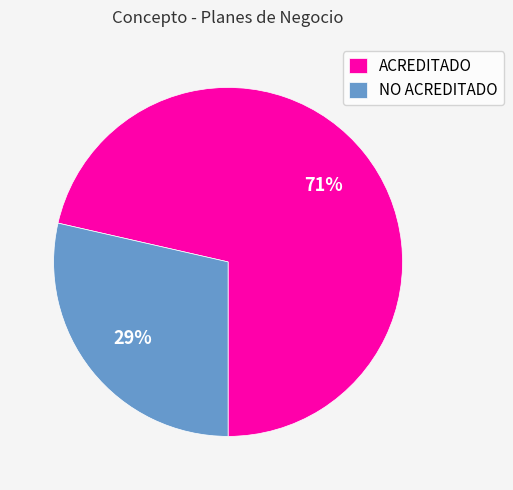

Does ACREDITADO account for over 50% of the chart?

Yes